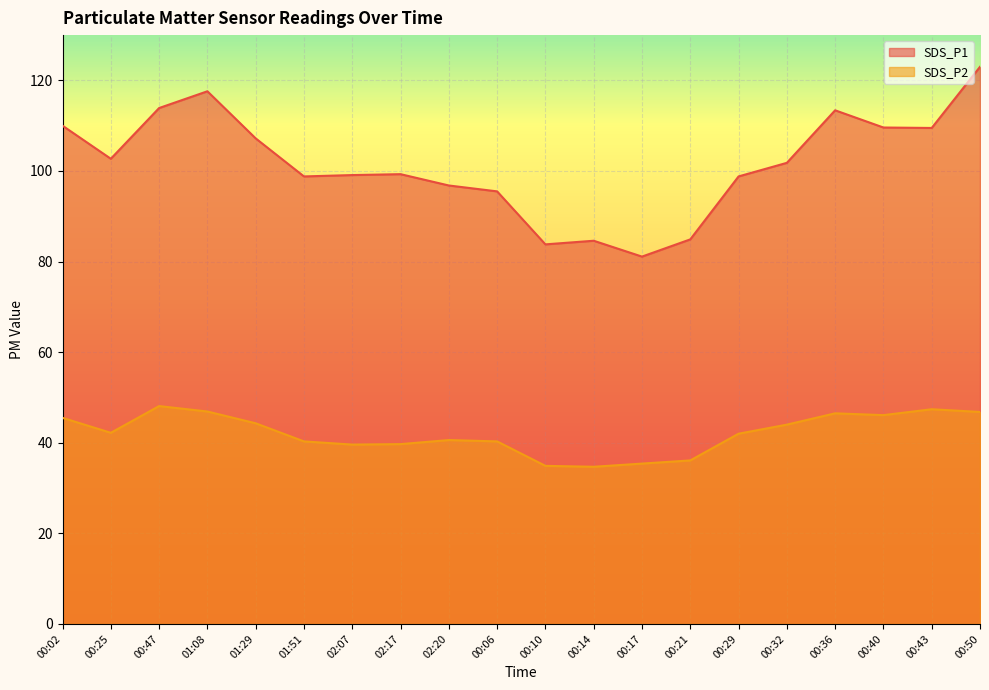

At which category is the sum across all series the highest?

00:50